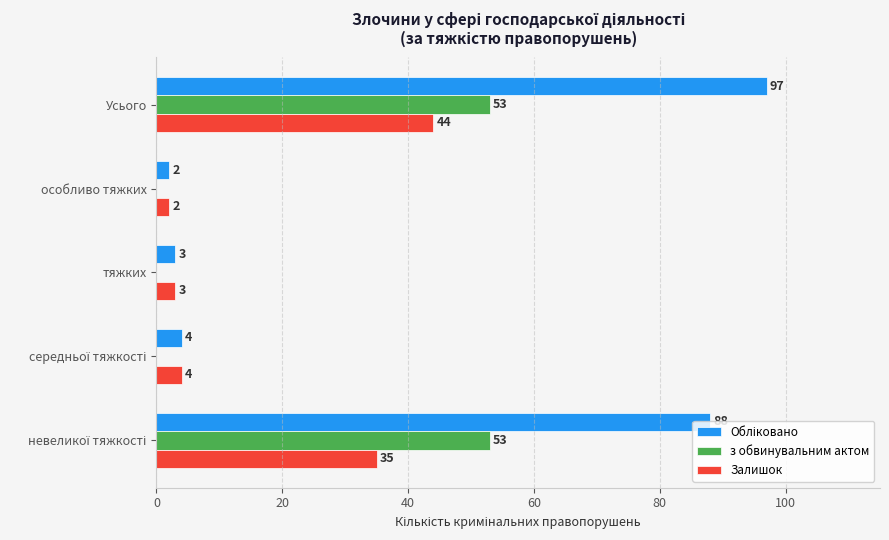

At which category does the chart reach its peak across all series?

Усього